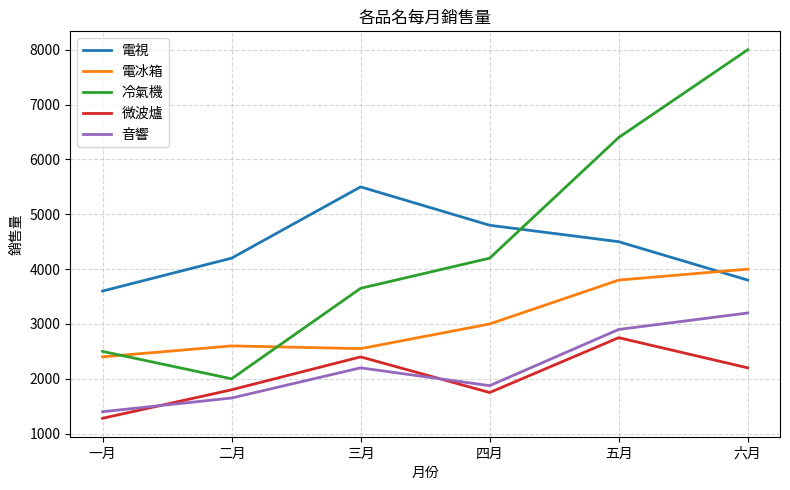

List the labels in order of 電視 value, largest first.

三月, 四月, 五月, 二月, 六月, 一月